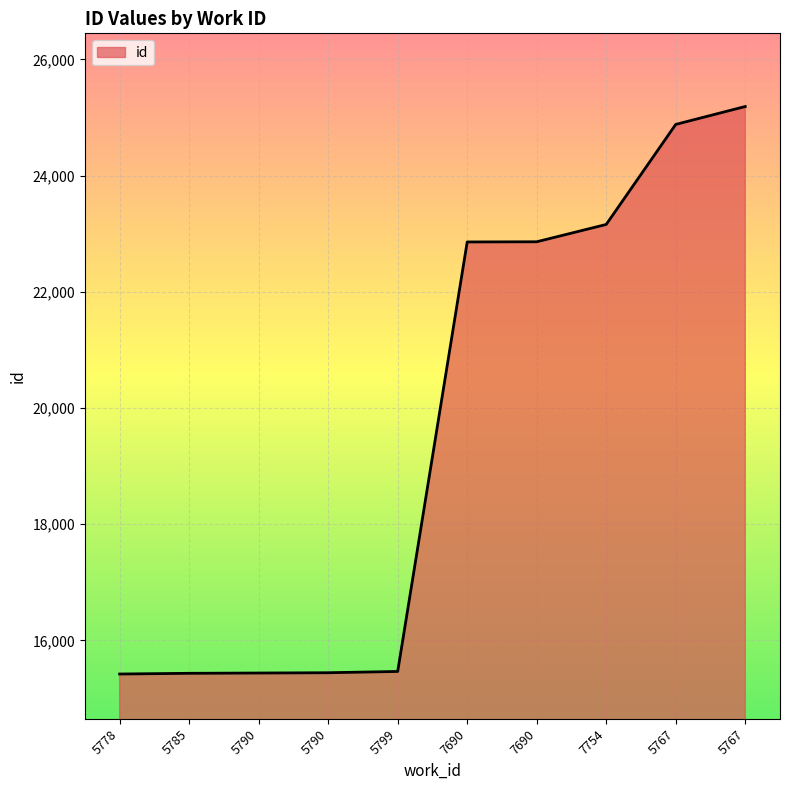

How many lines are shown in the chart?

1